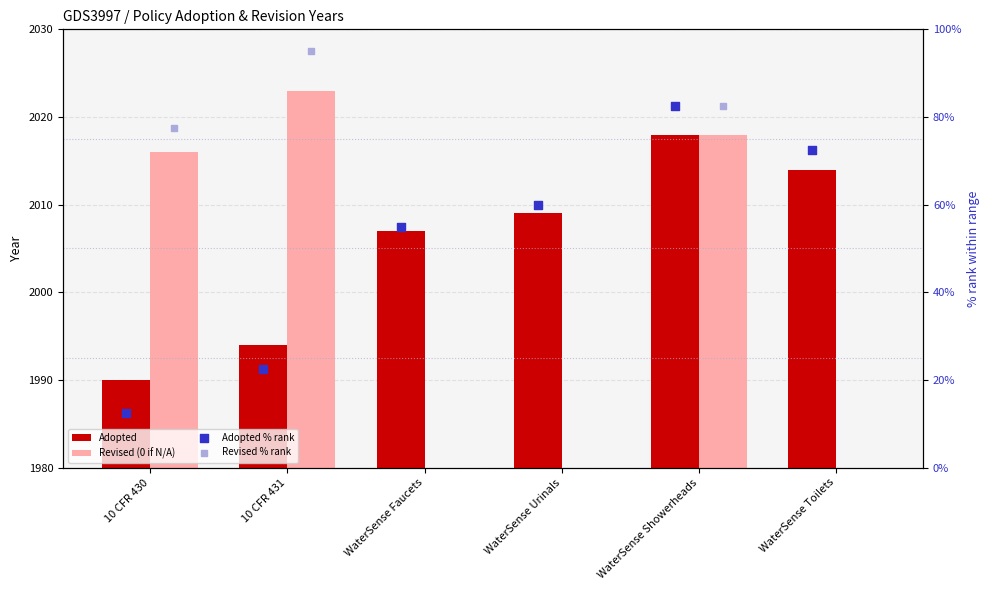

Is the value of Adopted % rank at WaterSense Showerheads greater than the value of Revised (0 if N/A) at 10 CFR 430?

No